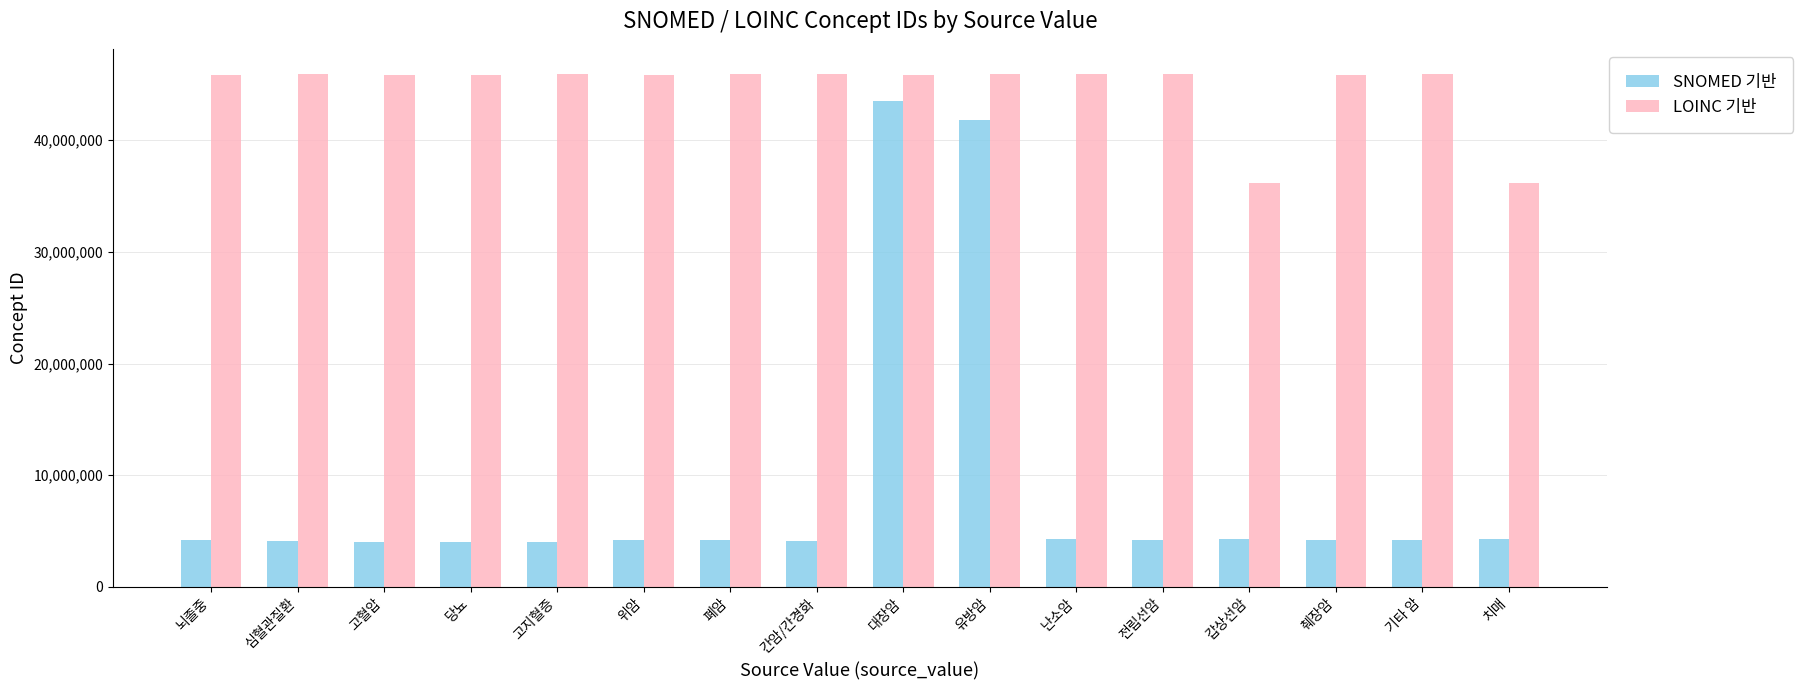

Which series has the widest spread of values?

SNOMED 기반